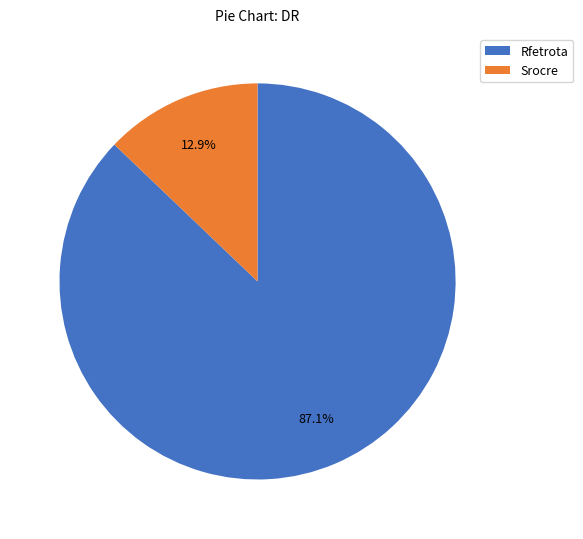

What percentage is the Srocre slice, to the nearest percent?

13%